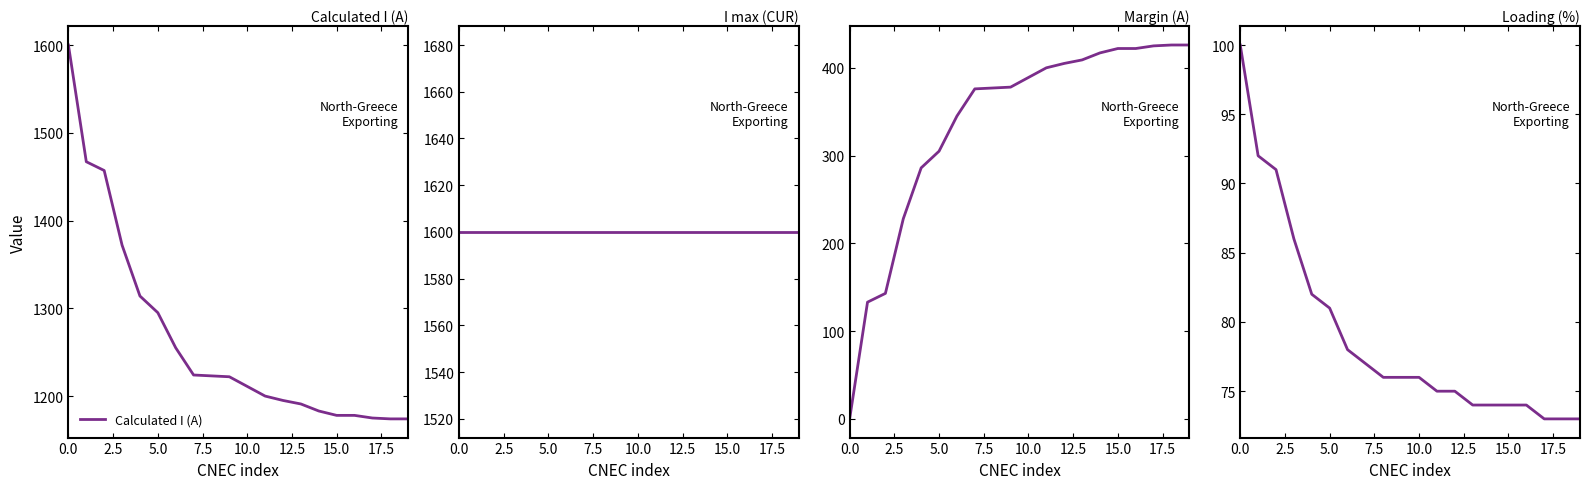

At how many categories does at least one series exceed 822?

20